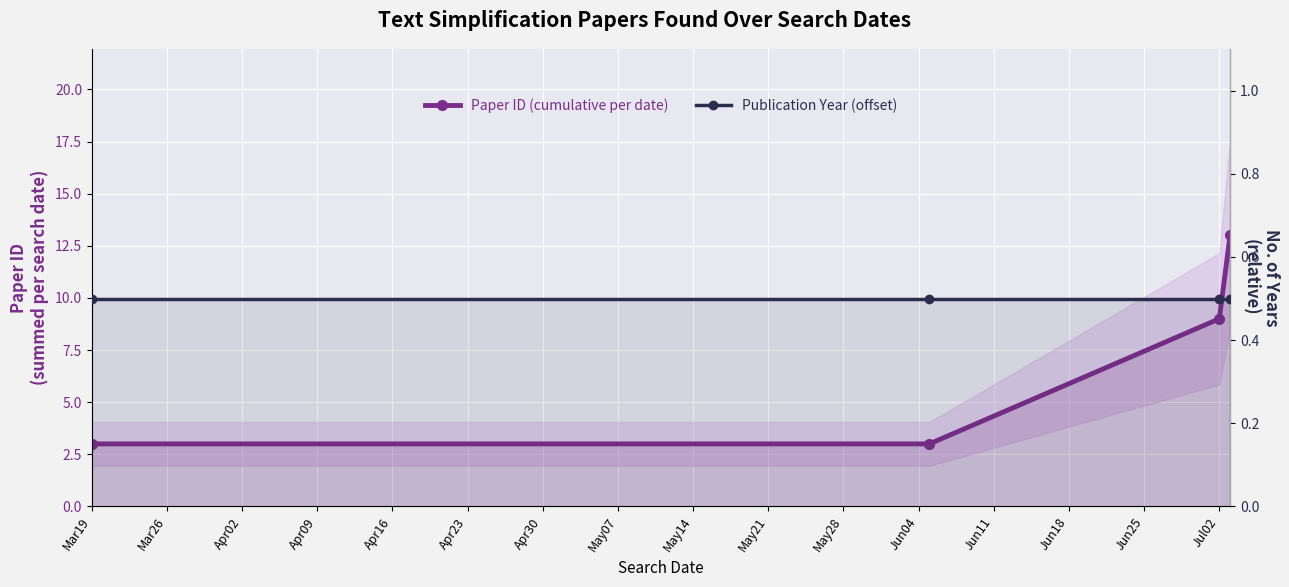

What is the value of the Paper ID (cumulative per date) point at the 3rd from the left?

9.0